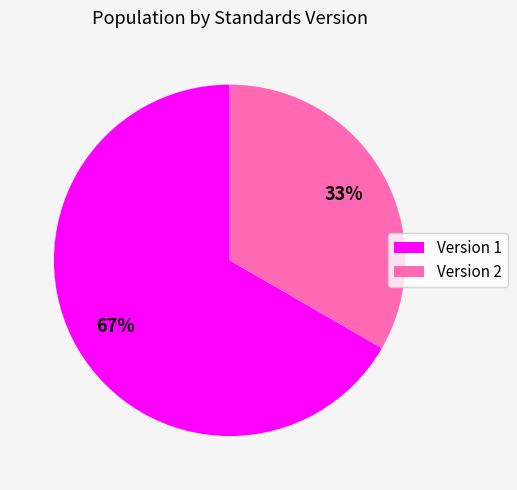

Is there any slice that represents more than half of the pie?

Yes